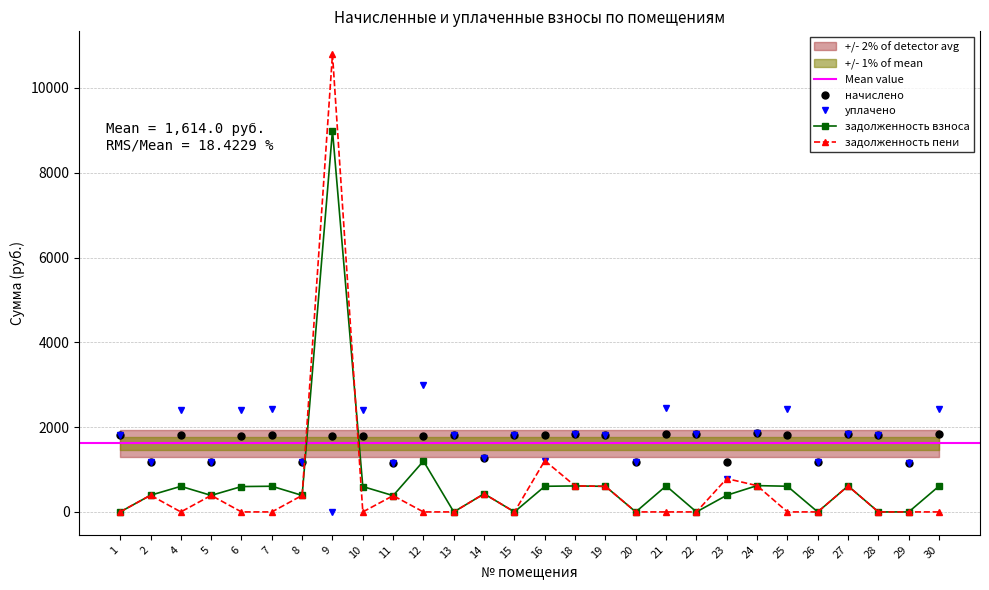

Which series has the largest range (max minus min)?

задолженность пени